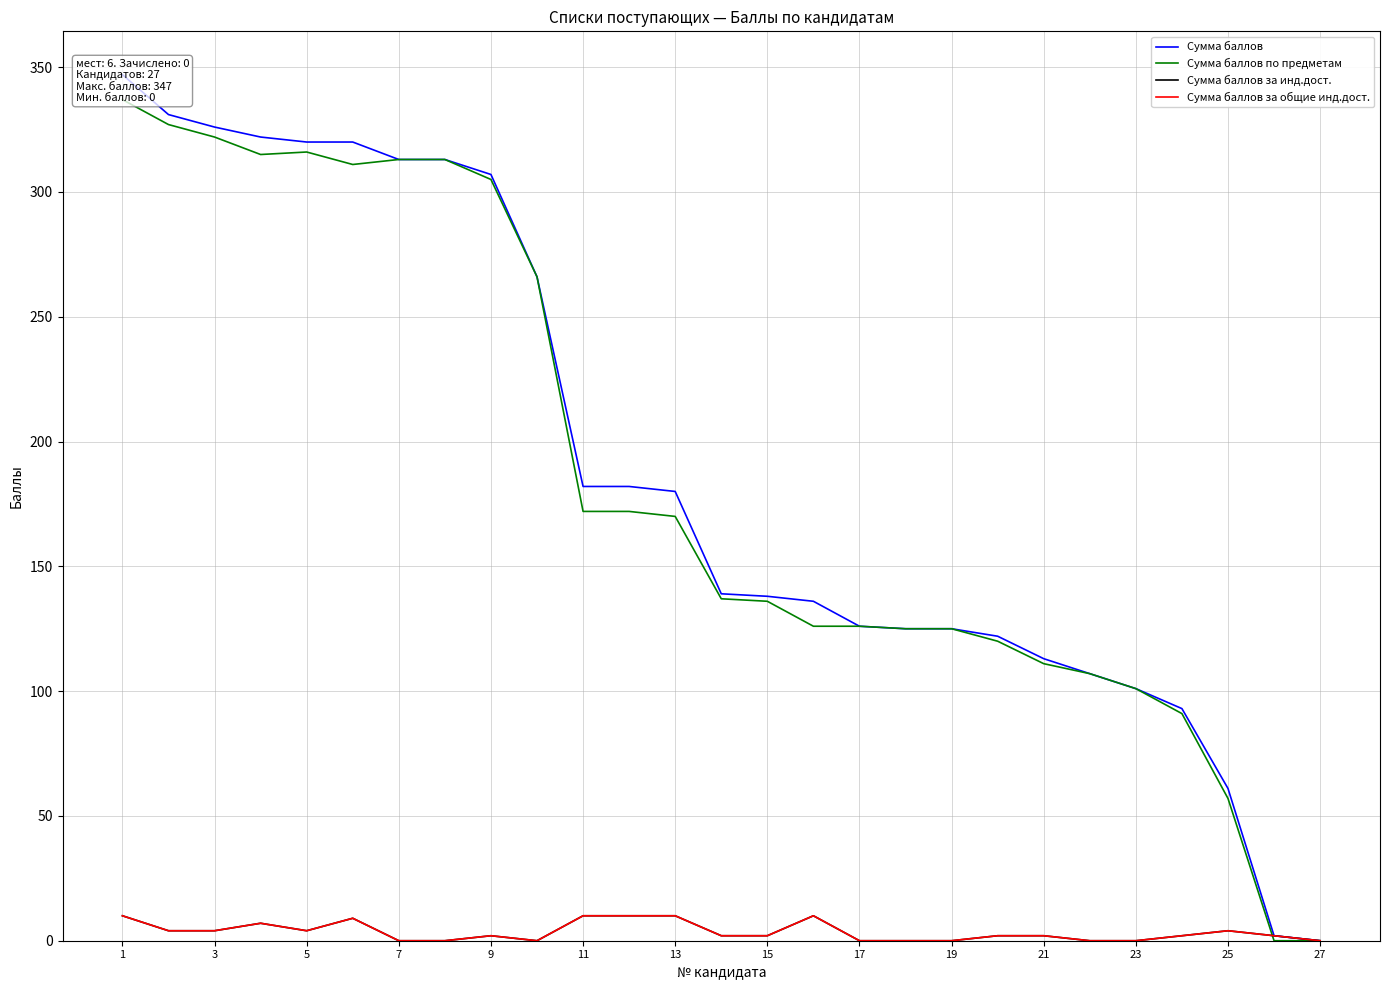

What is the greatest value displayed?

347